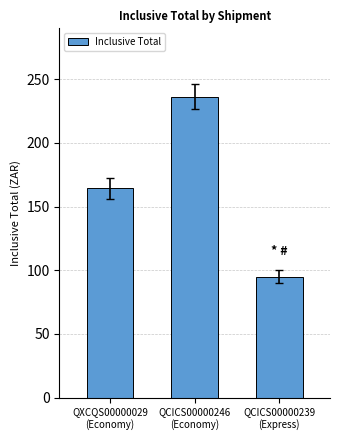

What is the difference between the maximum and second lowest values?

72.0